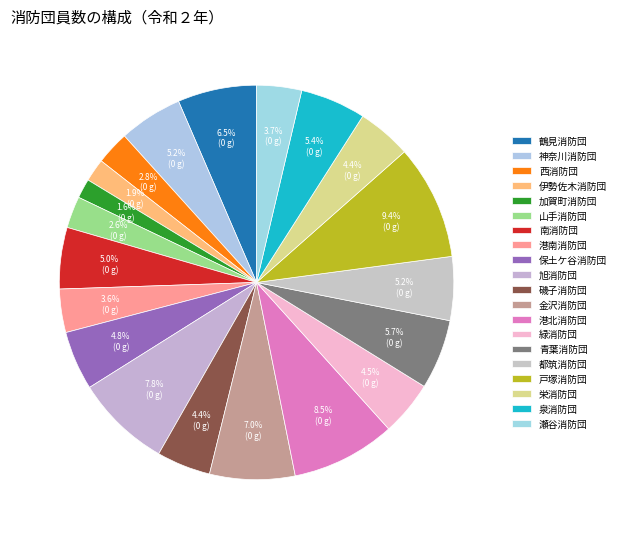

Which has a higher value, 青葉消防団 or 西消防団?

青葉消防団